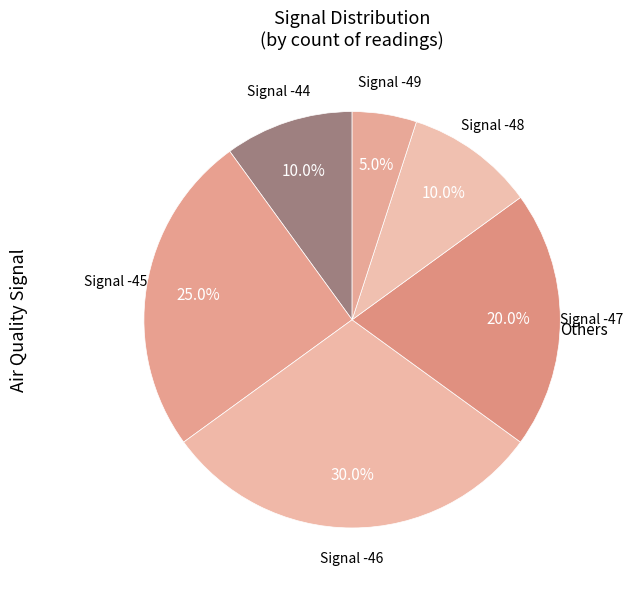

Does any single category account for the majority?

No